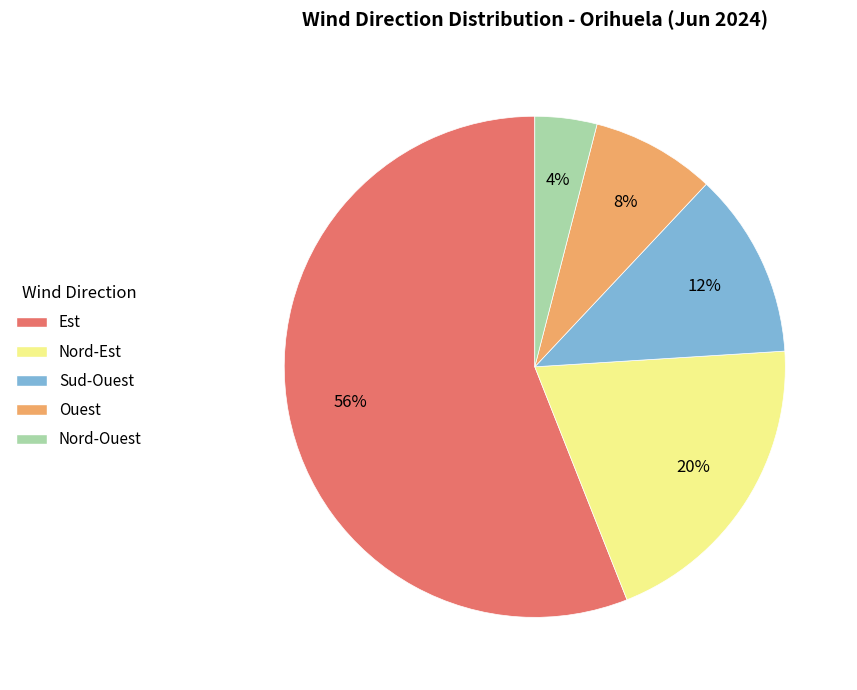

What percentage is the Ouest slice, to the nearest percent?

8%